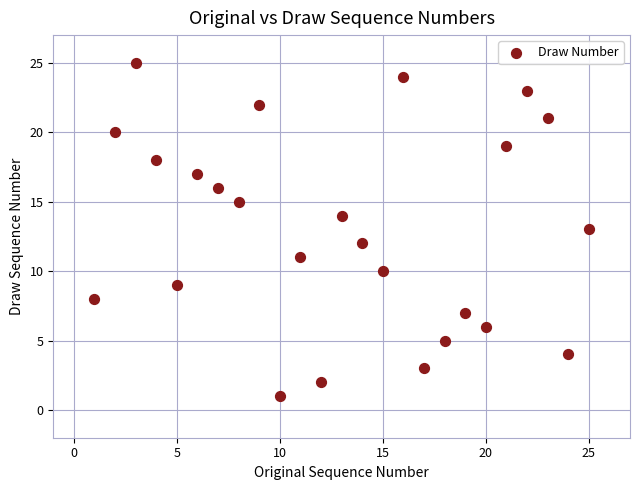

What is the range of X values (max minus min)?

24